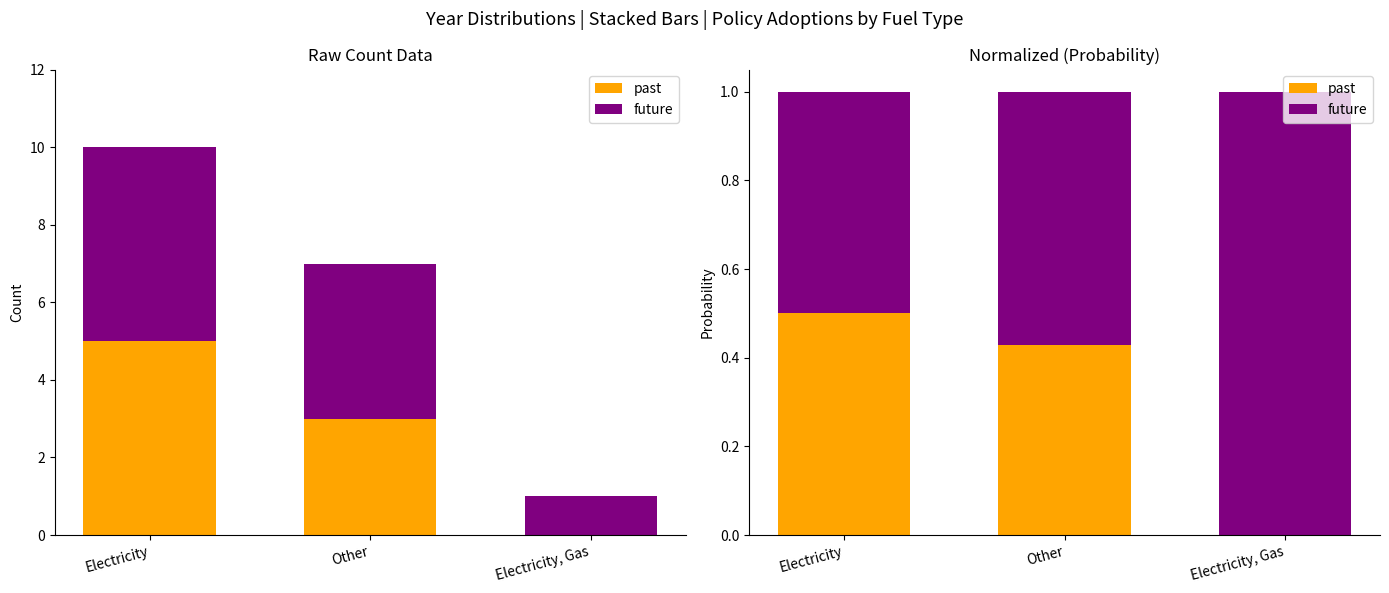

What is the label of the 2nd bar from the right?

Other